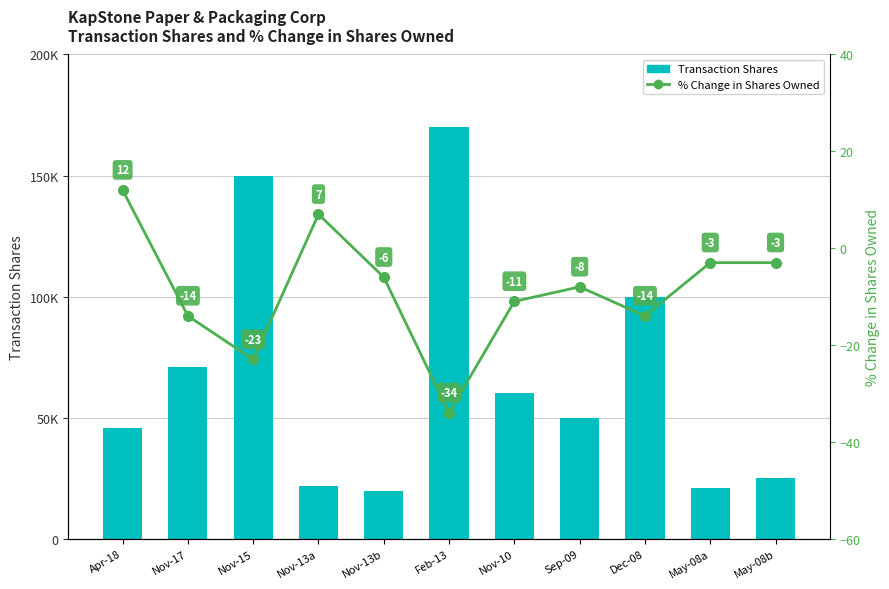

What is the sum of the Transaction Shares values at Nov-13a and May-08b?

46861